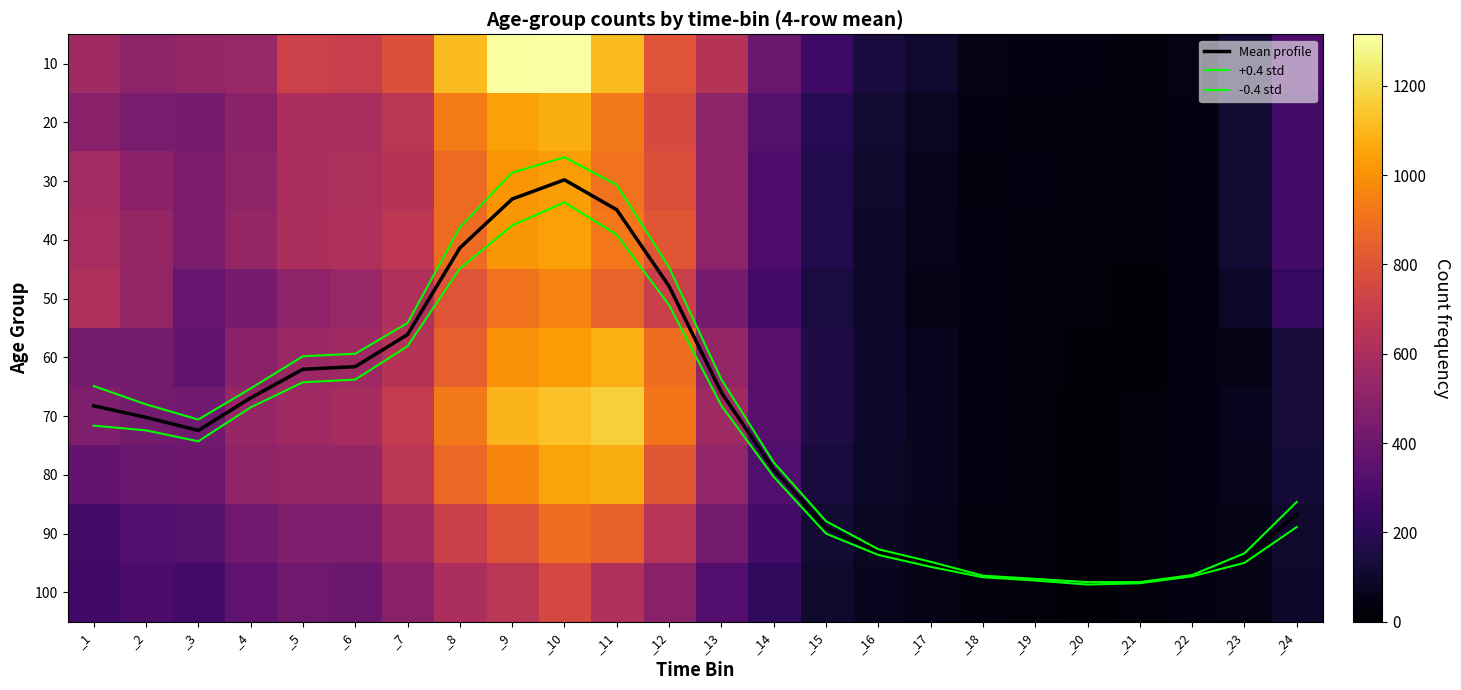

List the labels in order of 60 value, largest first.

_11, _10, _9, _12, _8, _7, _6, _5, _13, _4, _1, _2, _3, _14, _15, _24, _16, _17, _23, _18, _22, _19, _21, _20